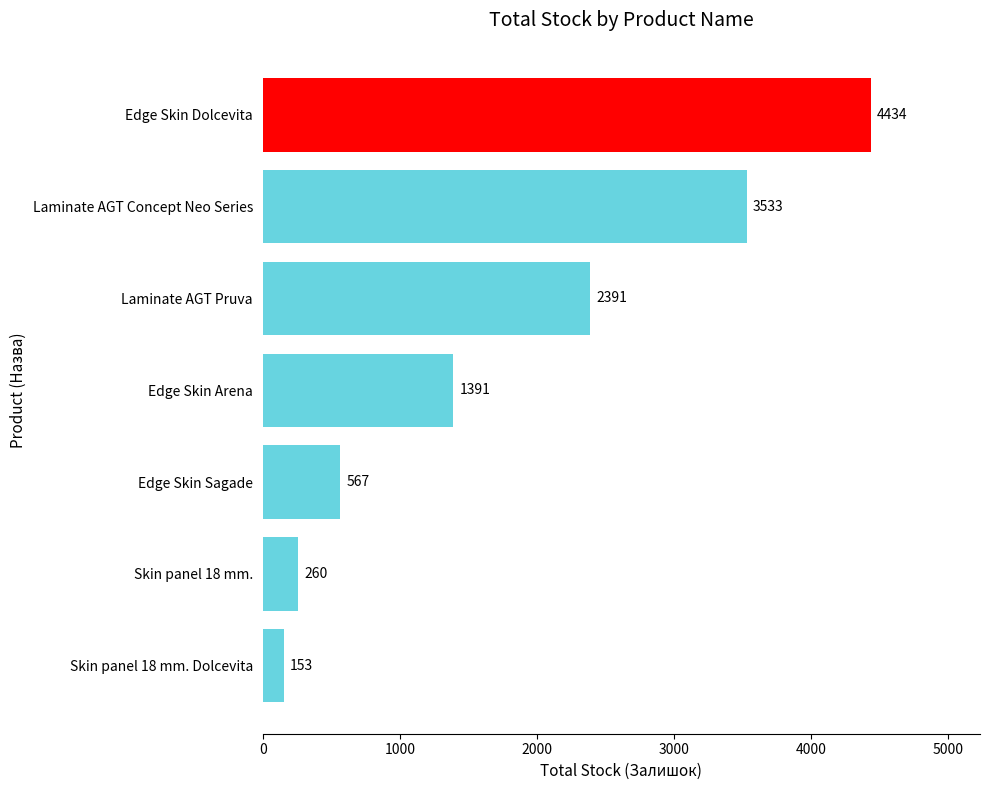

What is the smallest value displayed?

153